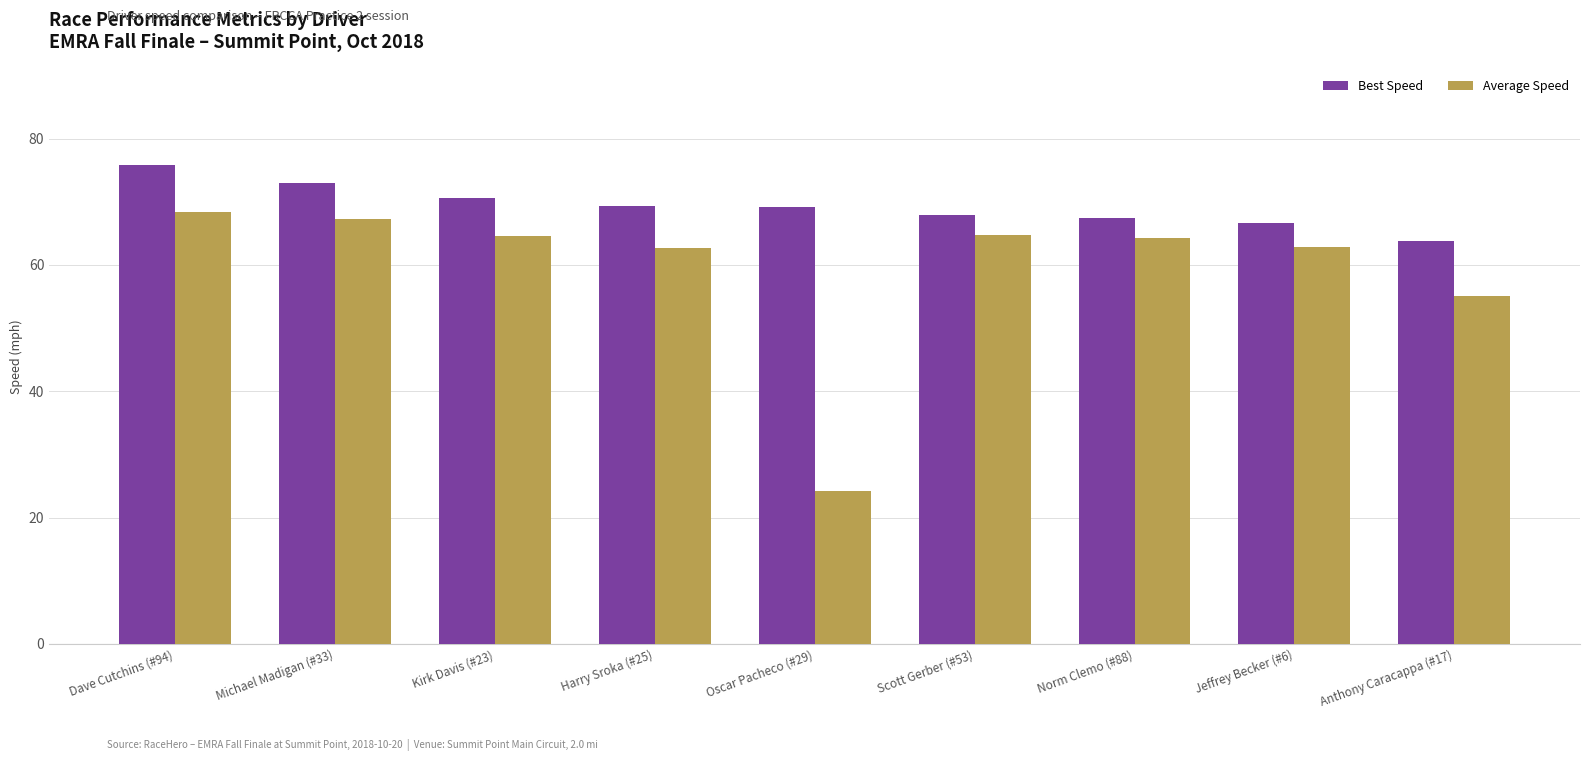

At Norm Clemo (#88), list the series in order from smallest to largest.

Average Speed, Best Speed